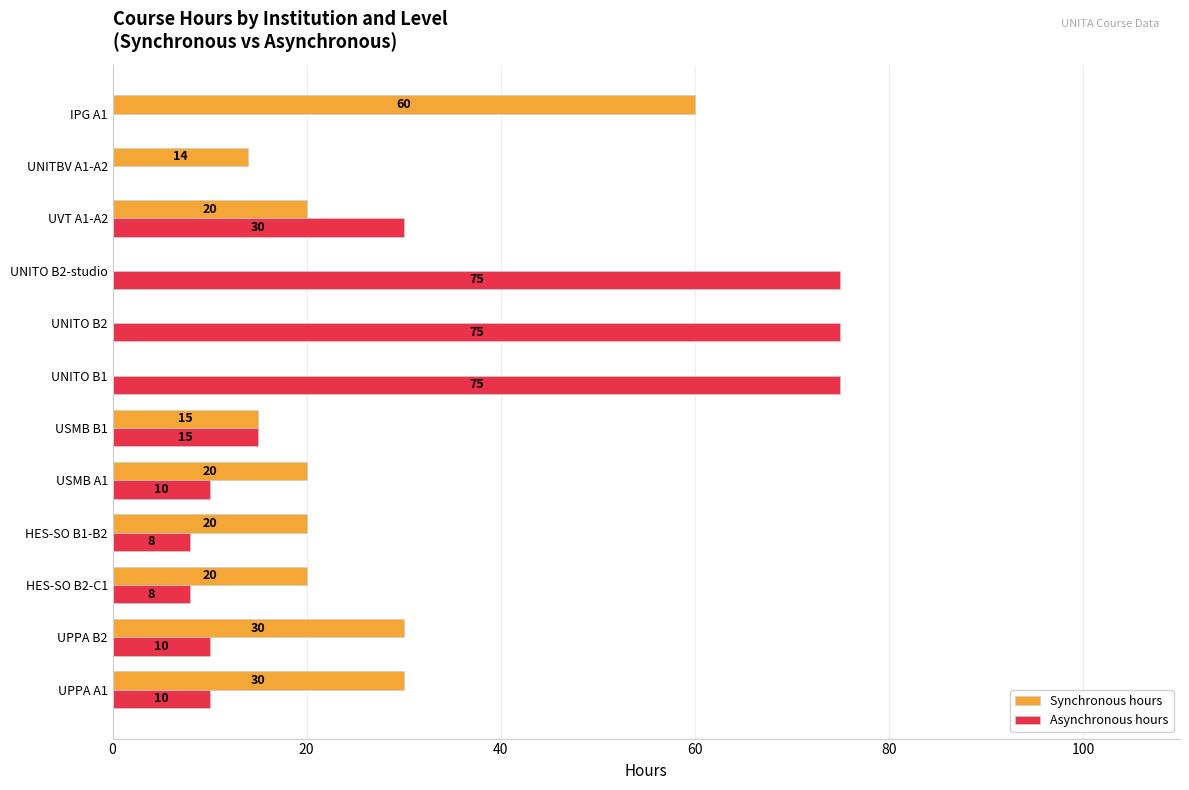

Where is Asynchronous hours nearest to the value 37?

UVT A1-A2